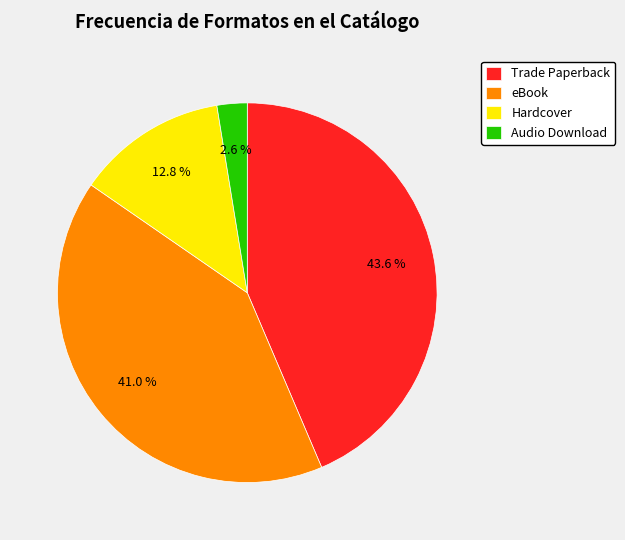

What percentage is the Hardcover slice, to the nearest percent?

13%